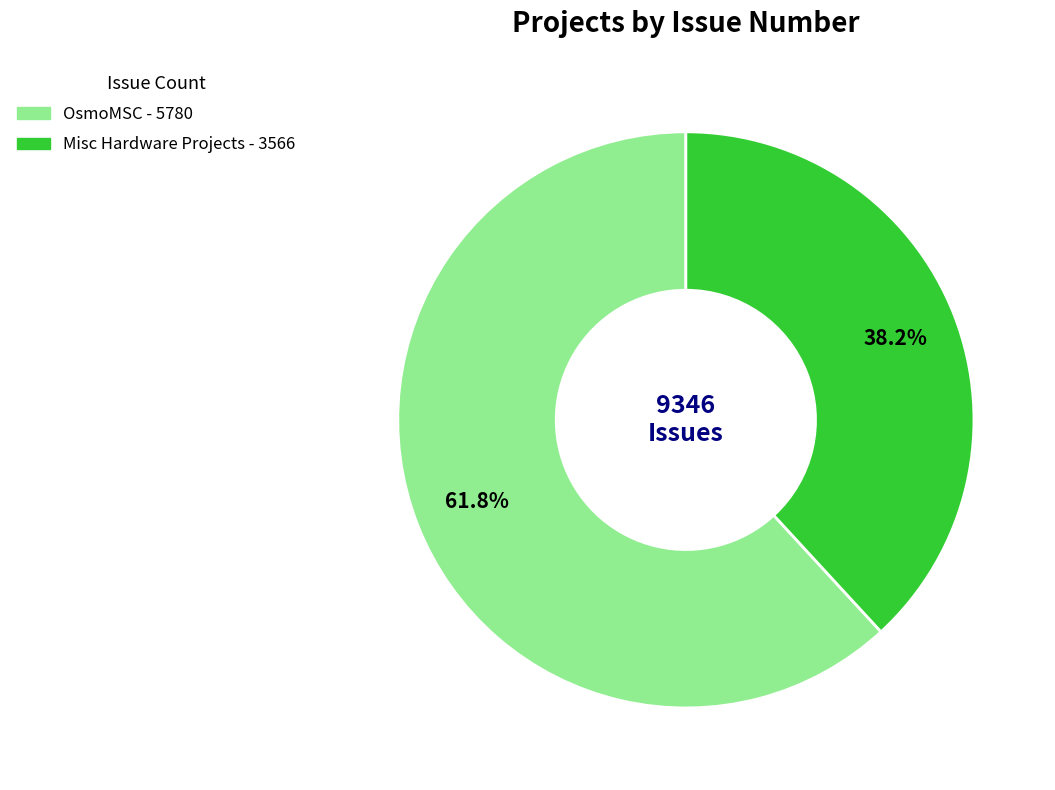

What is the ratio of the value at Misc Hardware Projects to the value at OsmoMSC?

0.6